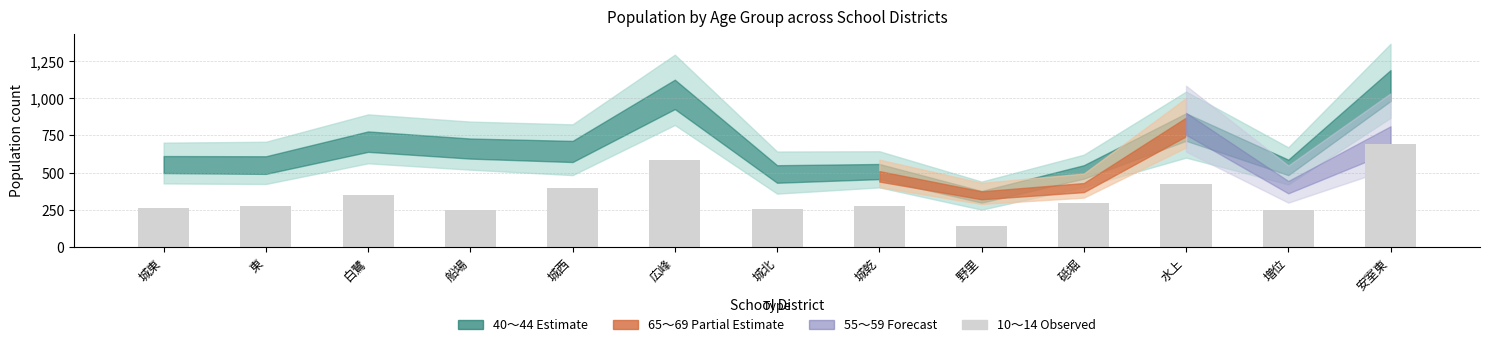

True or false: the data shows 400 at 城西.

True